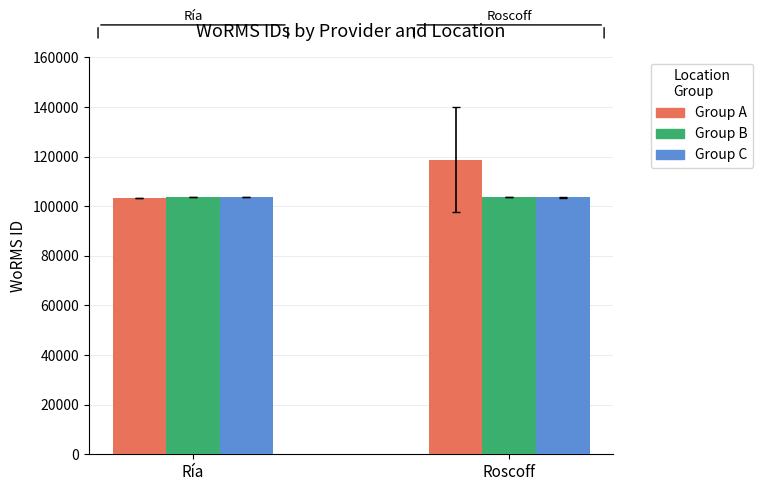

True or false: Group B has a value of 103721.0 at Ría.

True